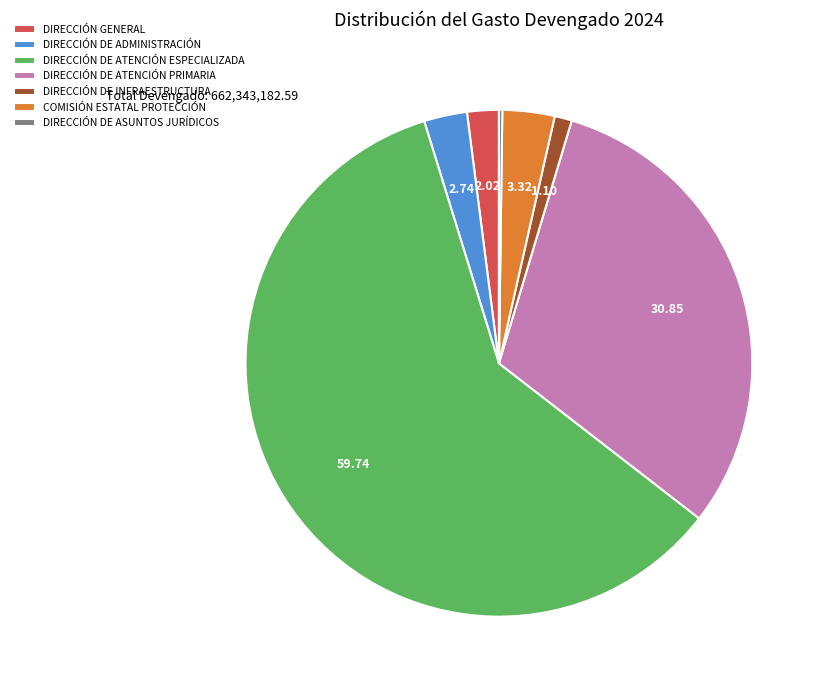

Which category has the biggest portion of the pie?

DIRECCIÓN DE ATENCIÓN ESPECIALIZADA